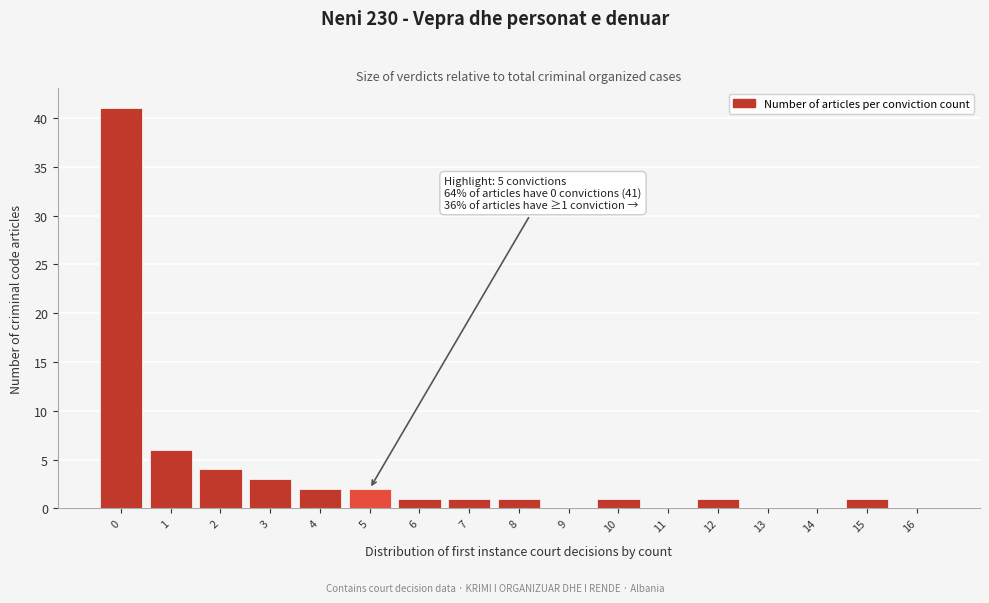

Which range on the x-axis has the tallest bar?

-0.5 to 0.5